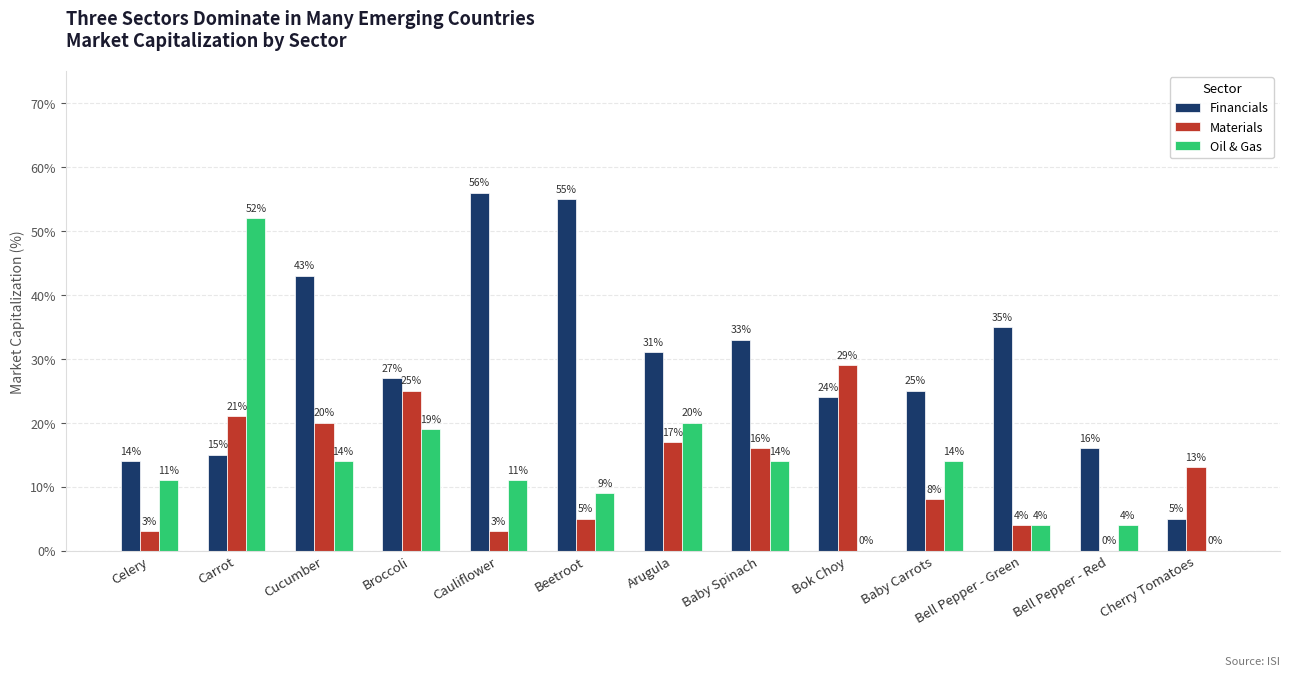

Which category has the highest value across all series?

Cauliflower